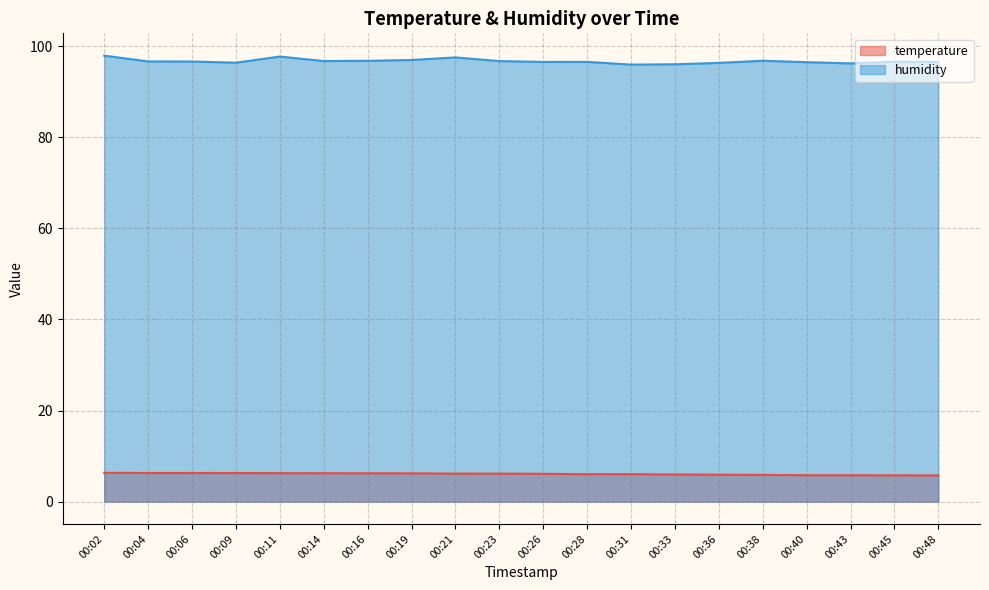

How many series are shown in this chart?

2